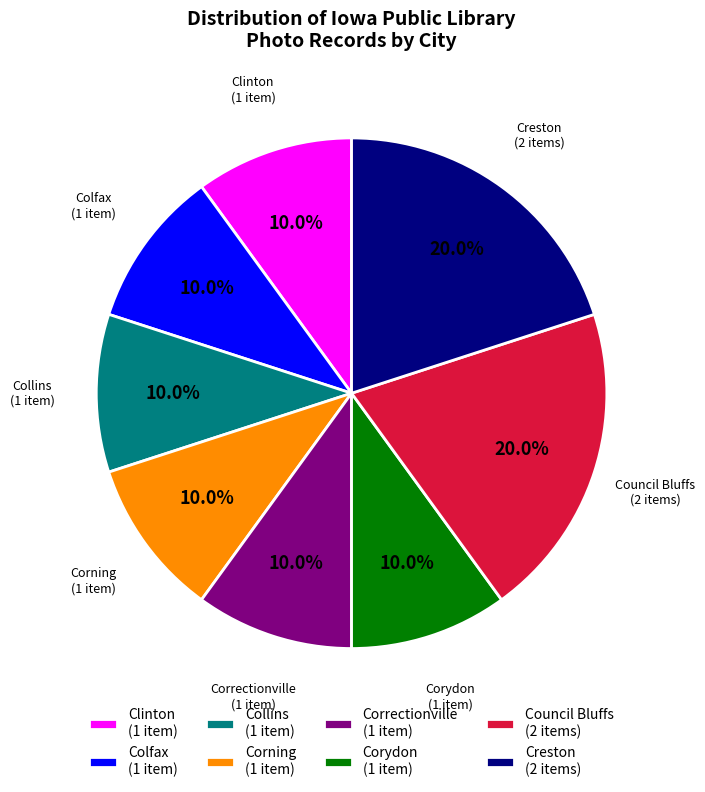

Is there a majority slice in this chart?

No